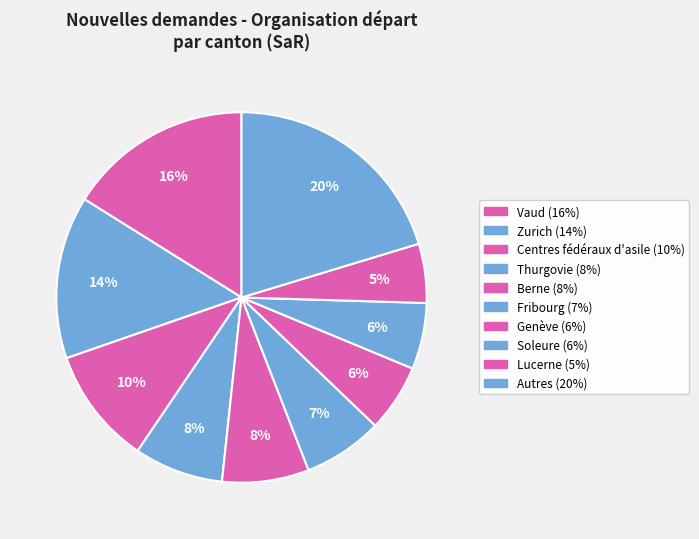

How many slices are in this pie chart?

10